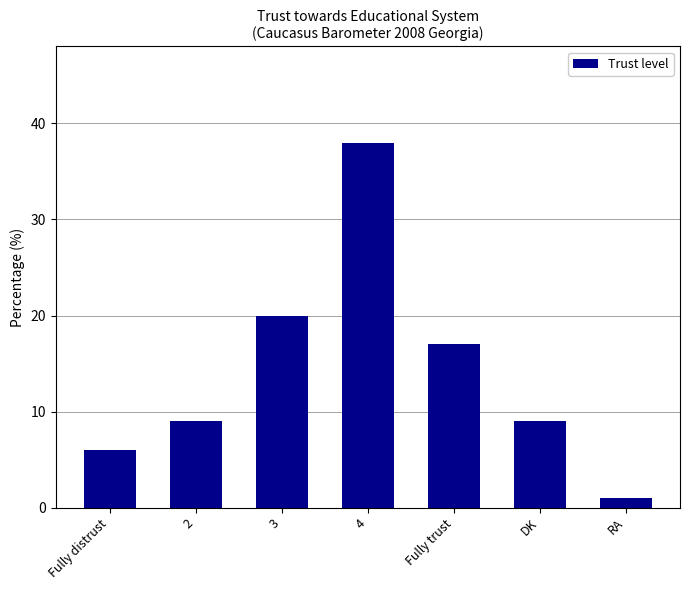

What is the ratio of the value at 4 to the value at 2?

4.2